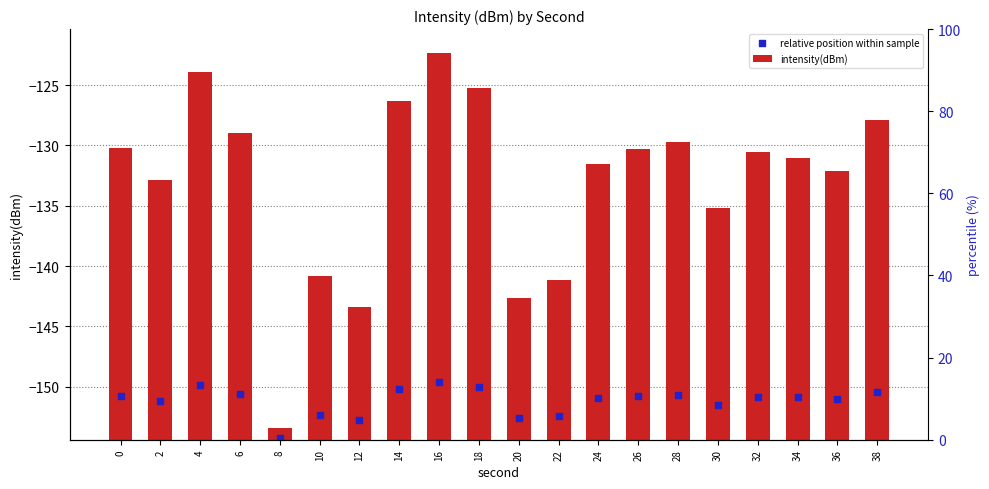

At which category is the sum across all series the highest?

16